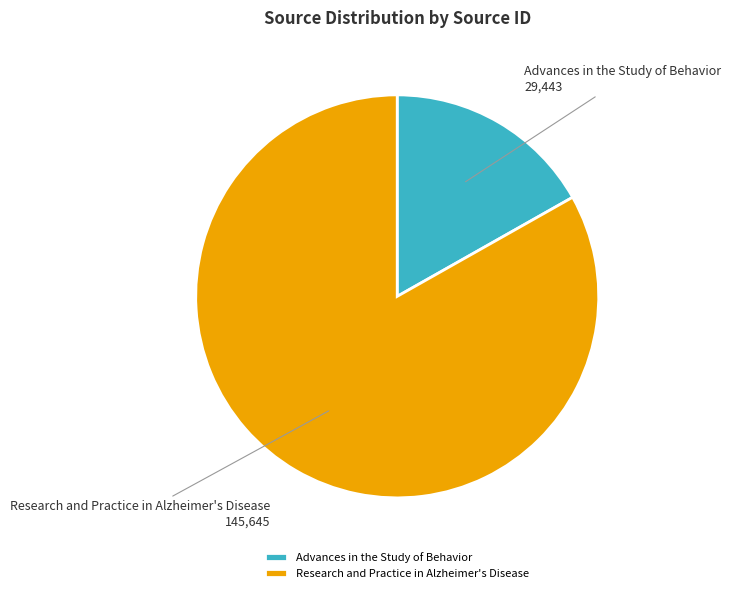

What is the largest slice in the pie chart?

Research and Practice in Alzheimer's Disease